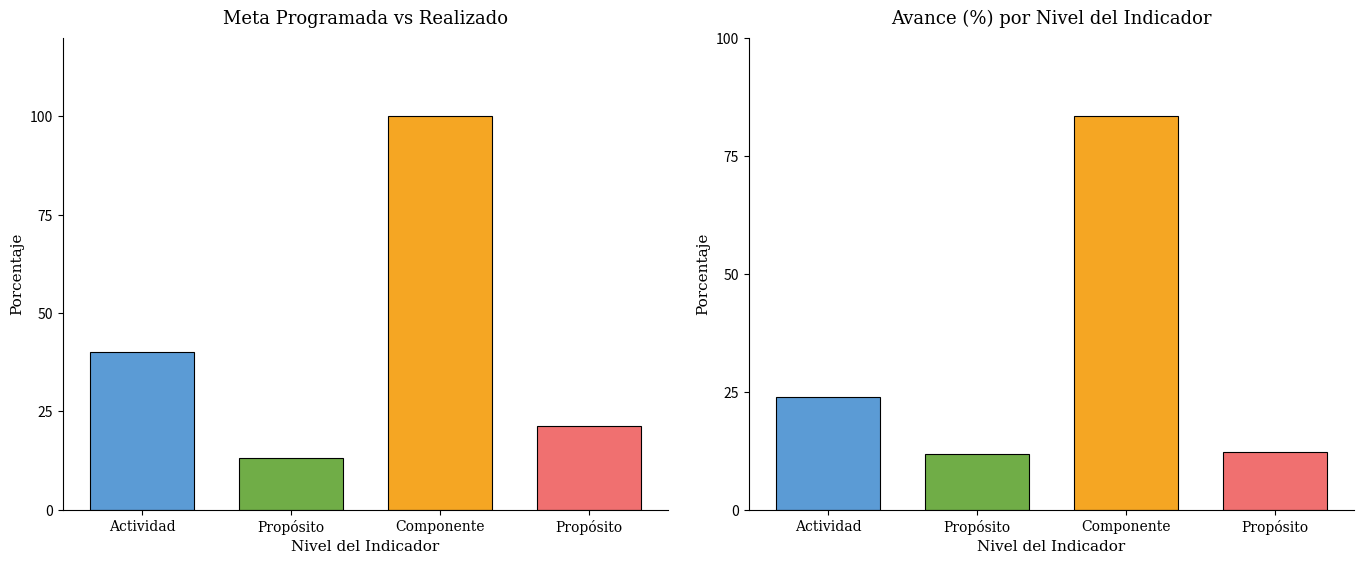

What is the sum of all Meta Modificada values?

174.5